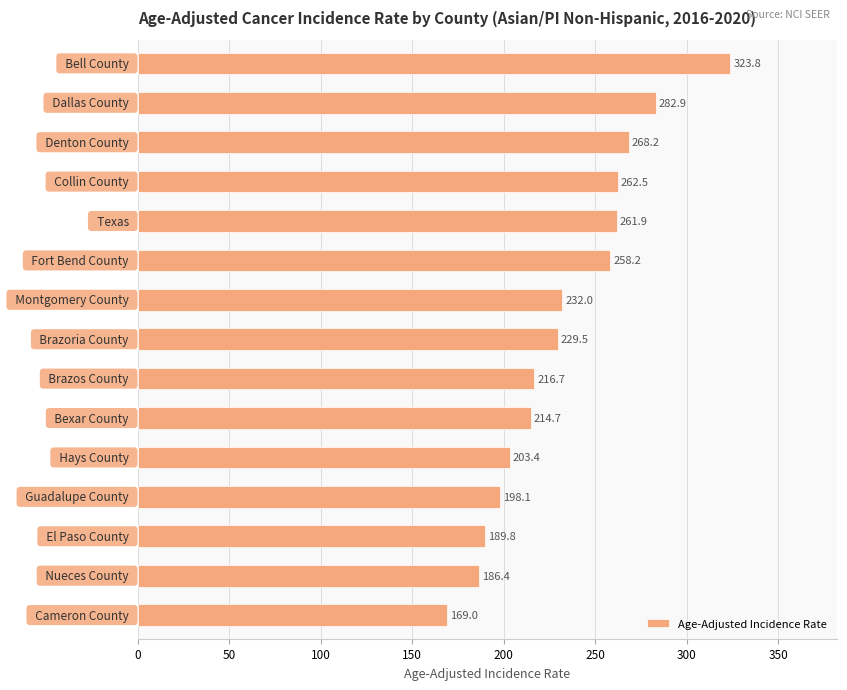

What is the greatest value displayed?

323.8